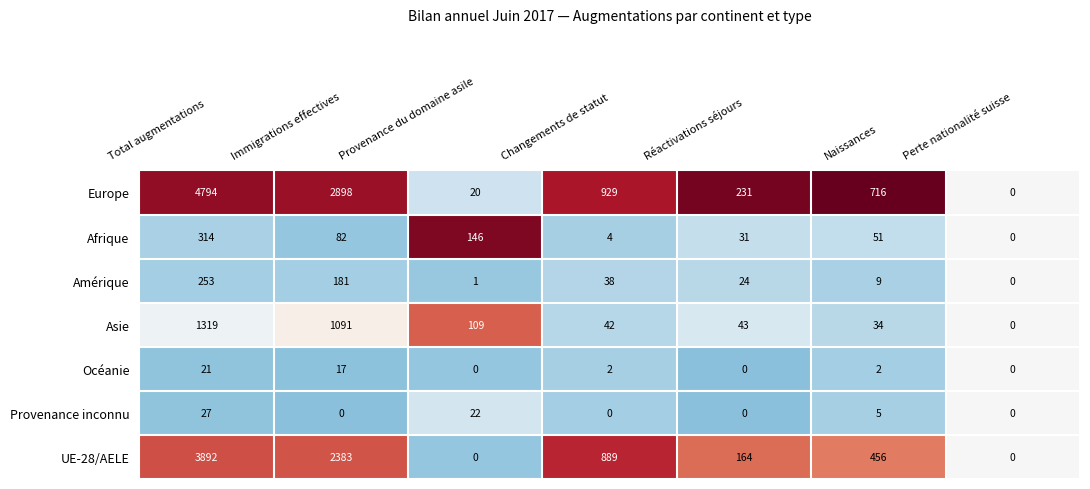

How many series are shown in this chart?

7